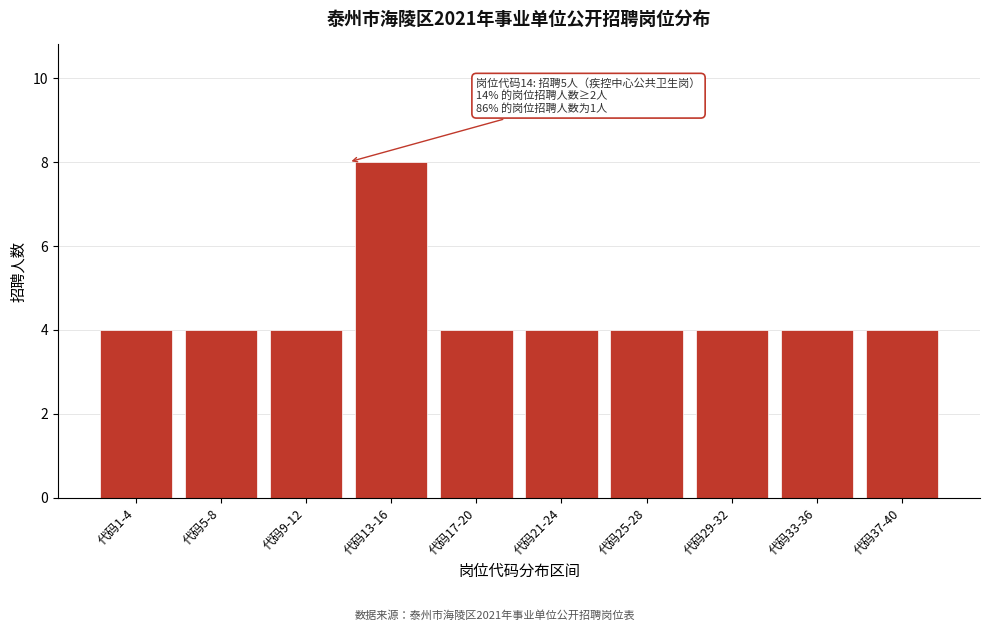

Reading left to right, what are all the values shown in this chart?

代码1-4=4	代码5-8=4	代码9-12=4	代码13-16=8	代码17-20=4	代码21-24=4	代码25-28=4	代码29-32=4	代码33-36=4	代码37-40=4